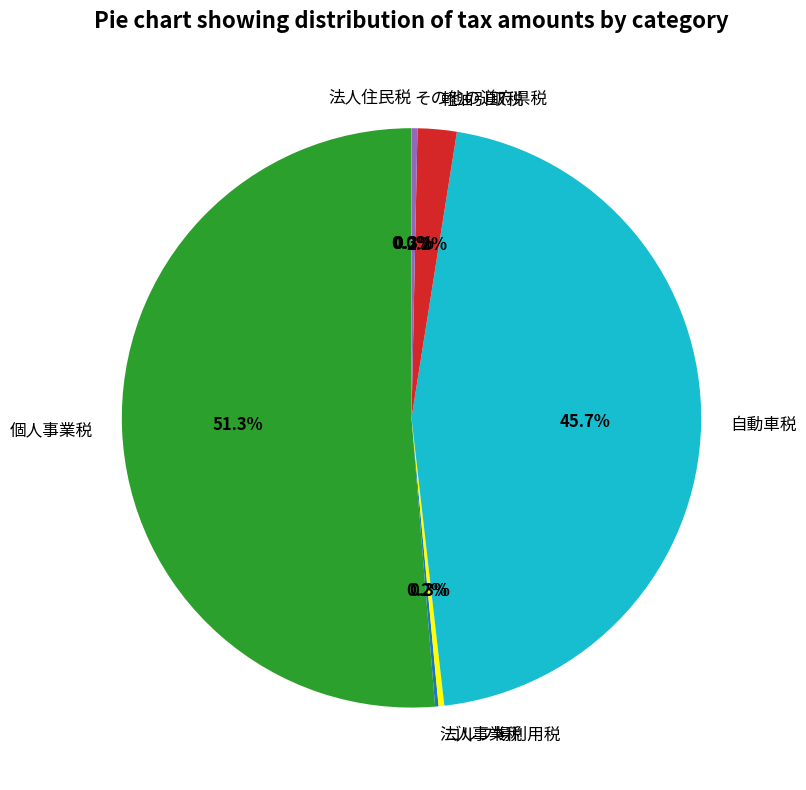

What percentage is NOT represented by 自動車税?

54.3%